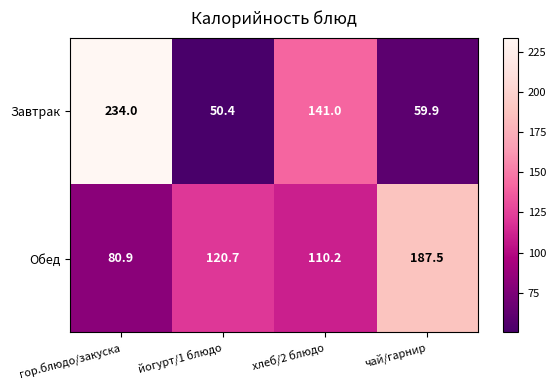

List the series in order of their peak value, lowest first.

Обед, Завтрак